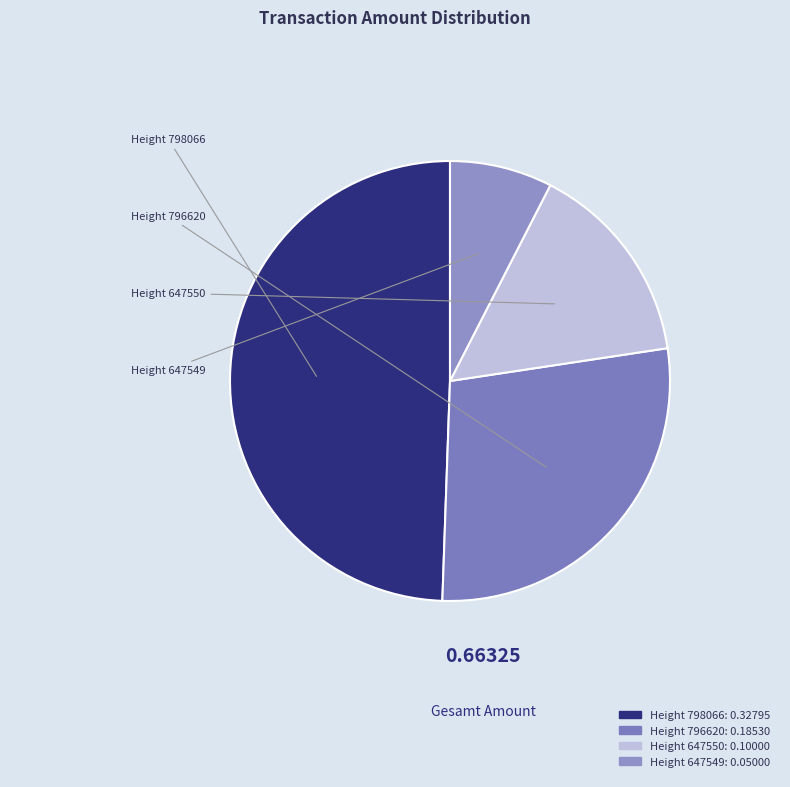

True or false: Height 796620 accounts for 28% of the total.

True